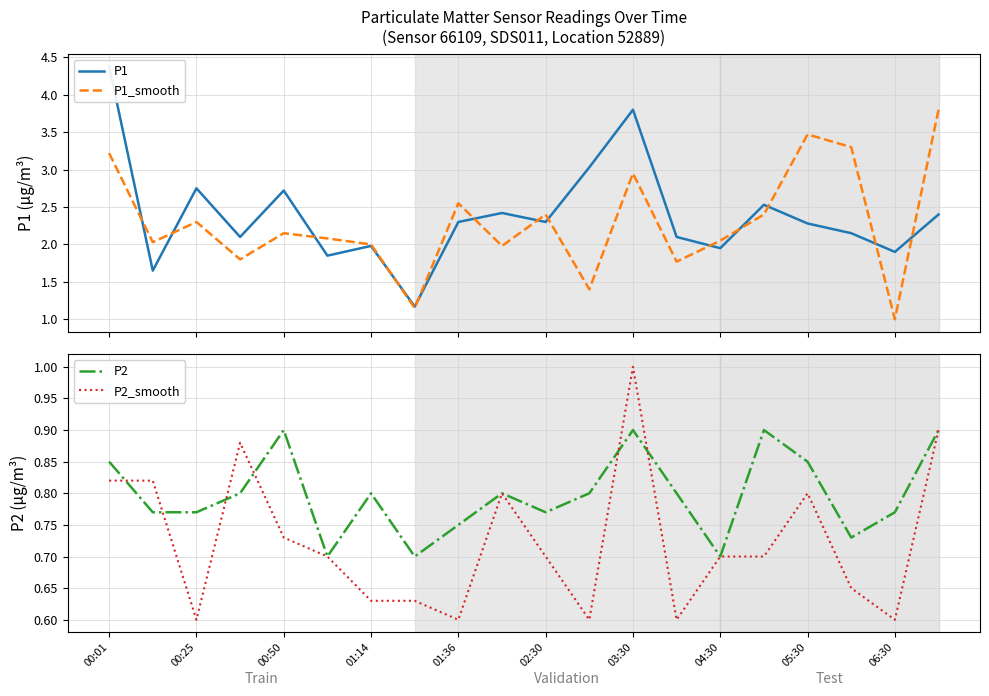

Is it true that P2 equals 0.8 at 13?

True